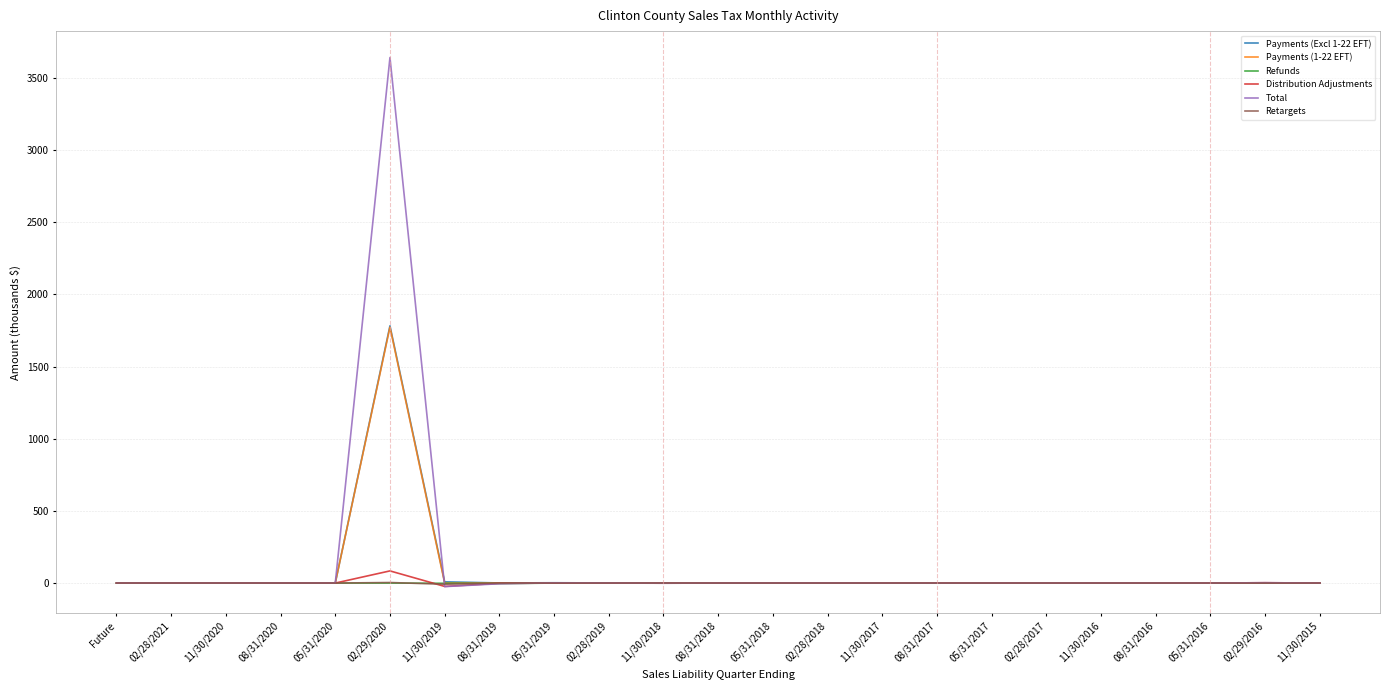

What is the highest value of the Payments (Excl 1-22 EFT) series?

1782.5